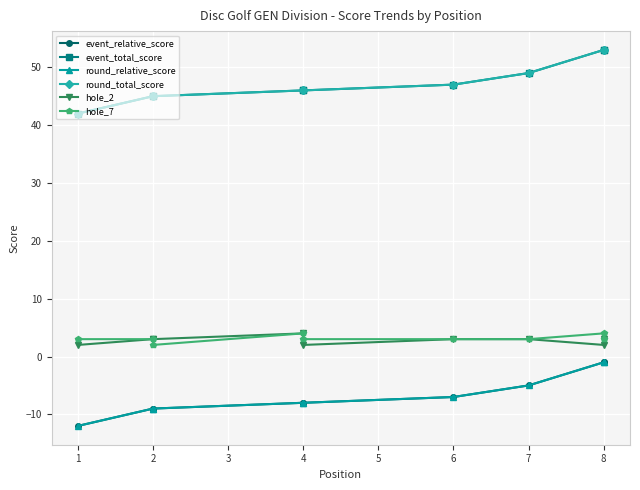

The value of round_relative_score at 4 is -8. True or false?

True